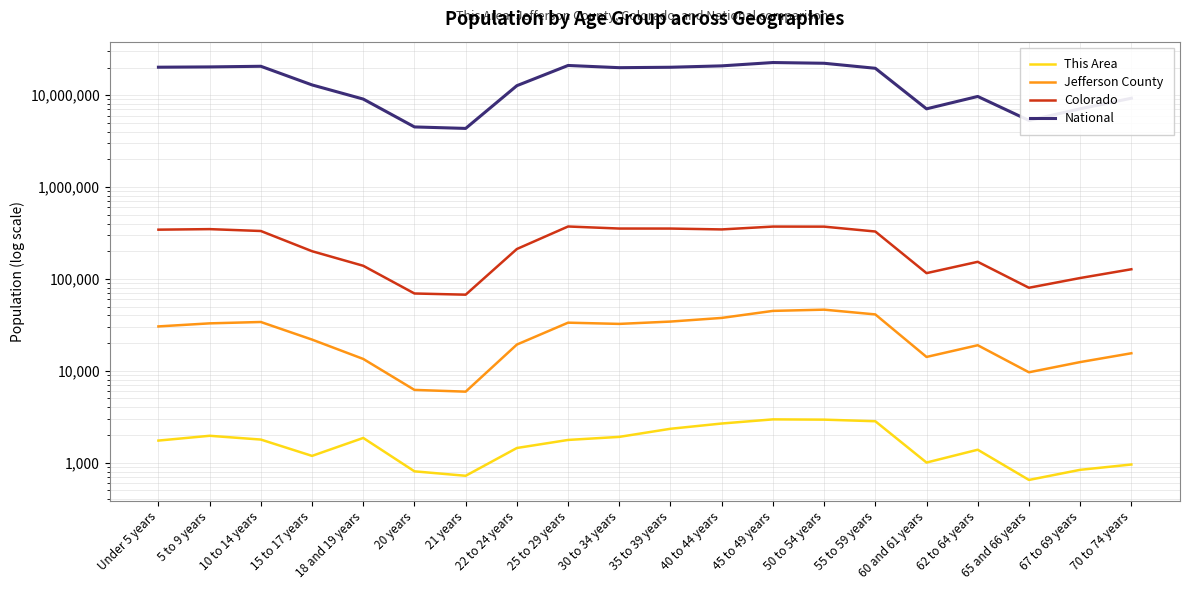

How many data points in Colorado are above 328364?

9